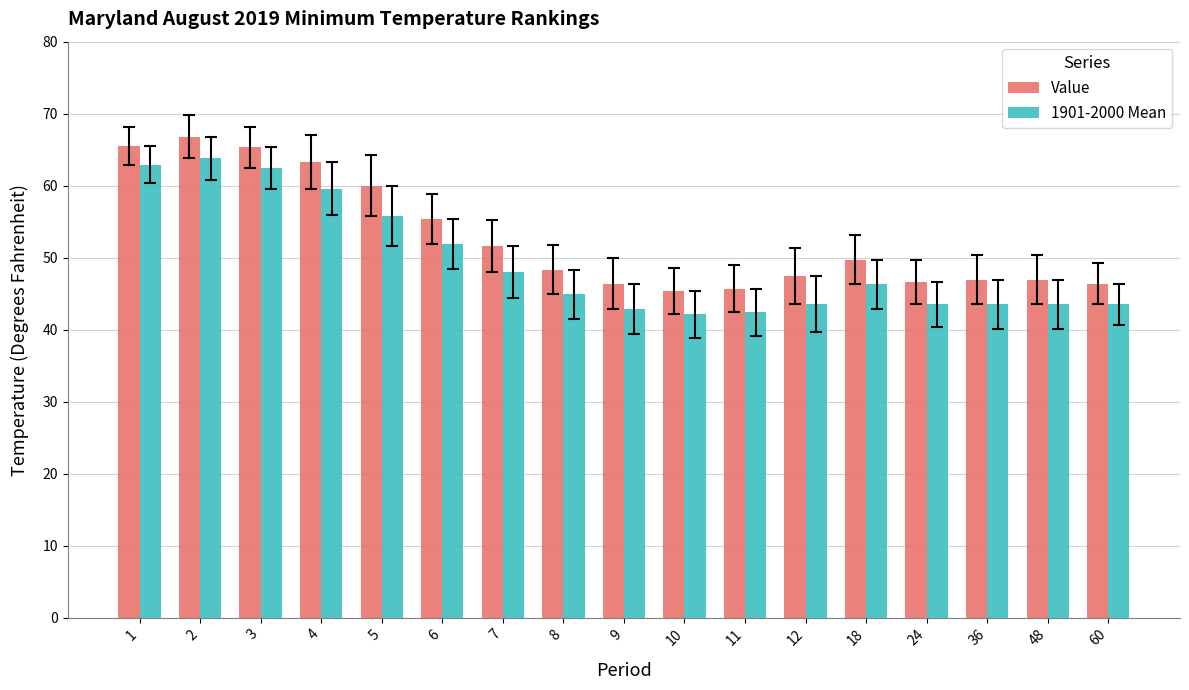

Which category has the highest value across all series?

2